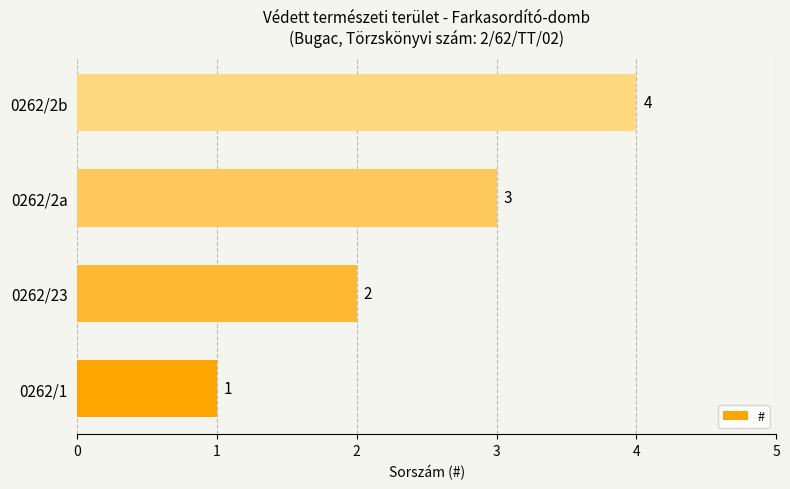

What is the difference between the maximum and minimum values?

3